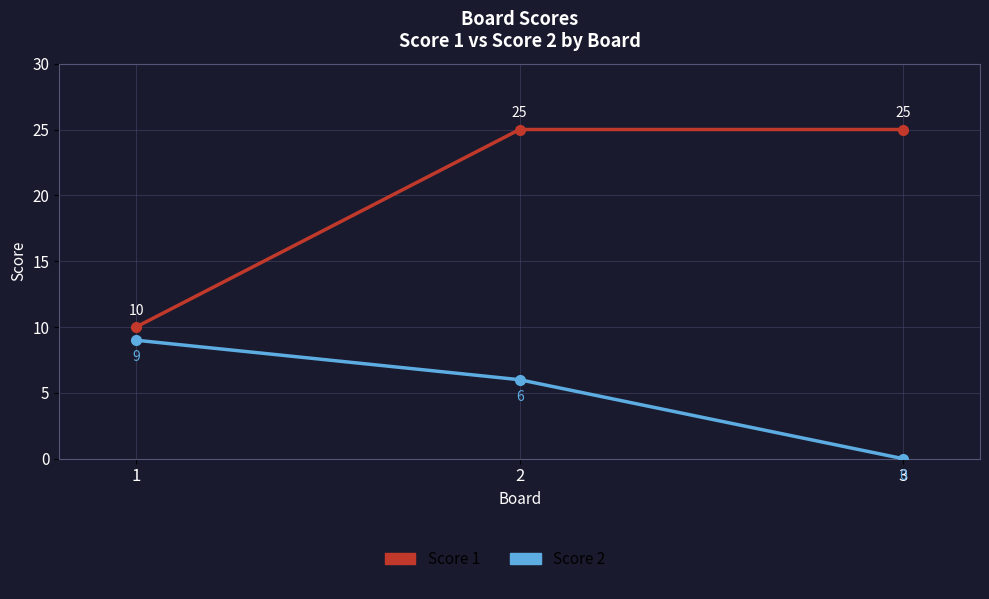

What is the total value across all series at 2?

31